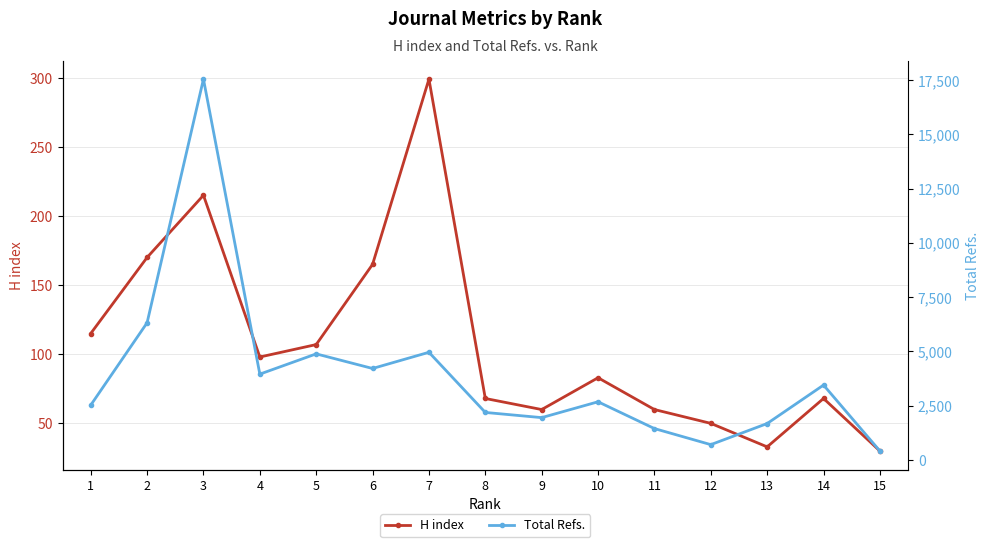

Reading left to right, what are all the values shown in this chart?

H index: 1=115	2=170	3=215	4=98	5=107	6=165	7=299	8=68	9=60	10=83	11=60	12=50	13=33	14=68	15=30
Total Refs.: 1=2521	2=6316	3=17540	4=3951	5=4884	6=4211	7=4957	8=2186	9=1947	10=2677	11=1443	12=703	13=1675	14=3447	15=409